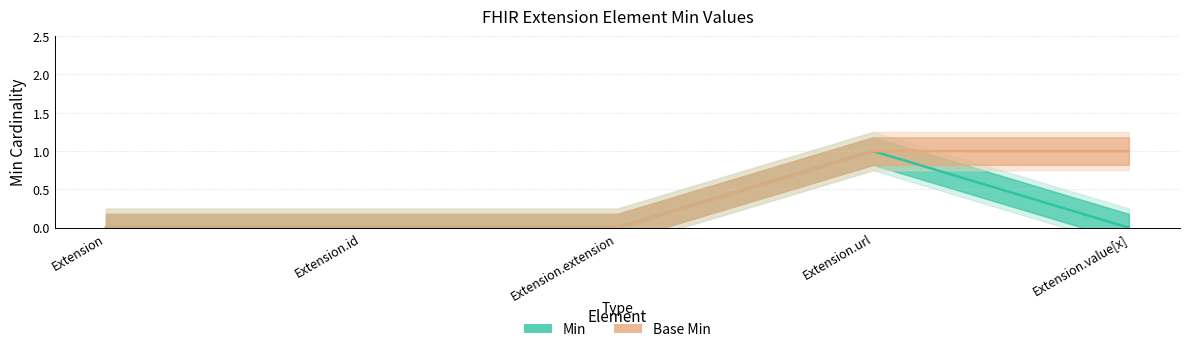

What are all the series names shown in the legend?

Min, Base Min